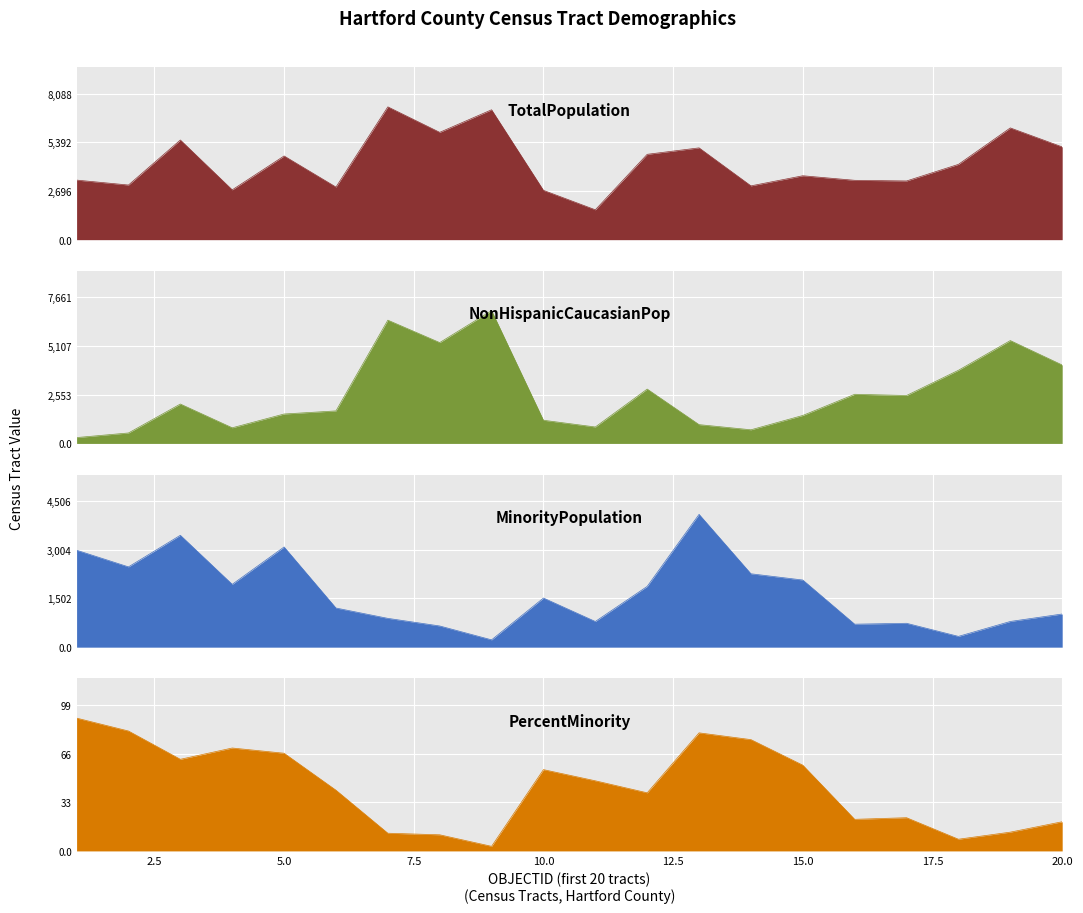

Which series has the largest range (max minus min)?

NonHispanicCaucasianPop